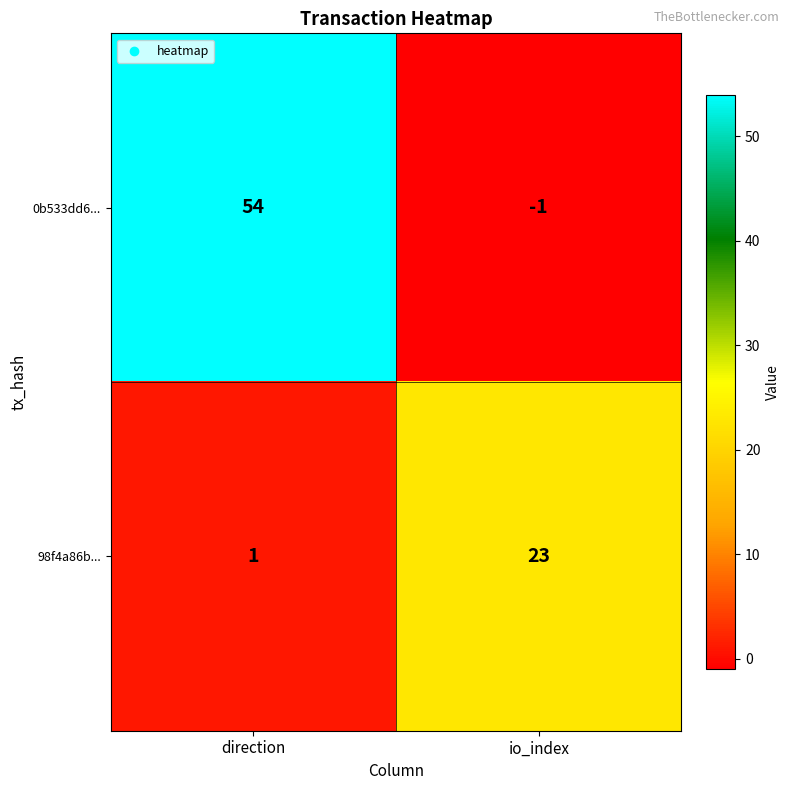

What is the average value of the 98f4a86b... series?

12